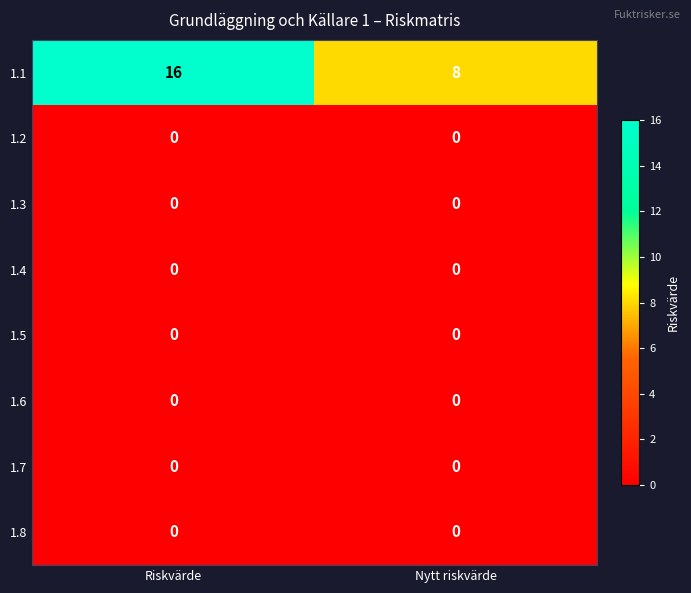

Which series has the largest total across all categories?

1.1